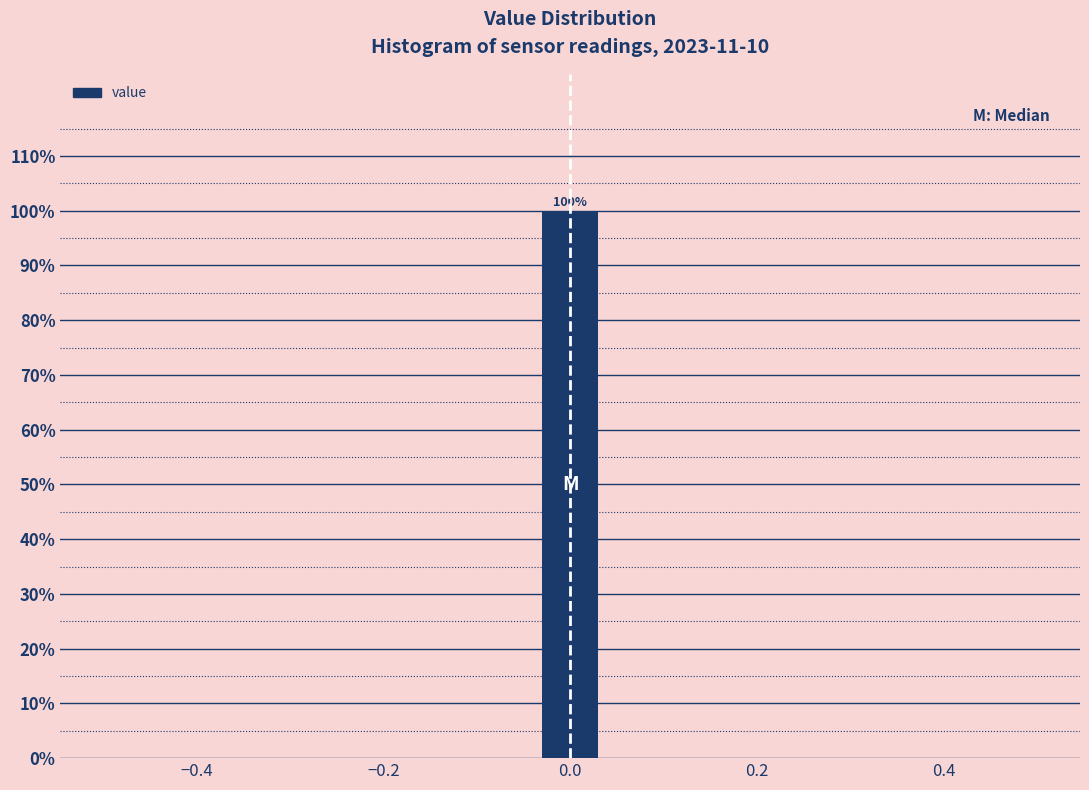

Around what value on the x-axis is the tallest bar? Give the approximate position of its centre, as read against the axis.

0.00